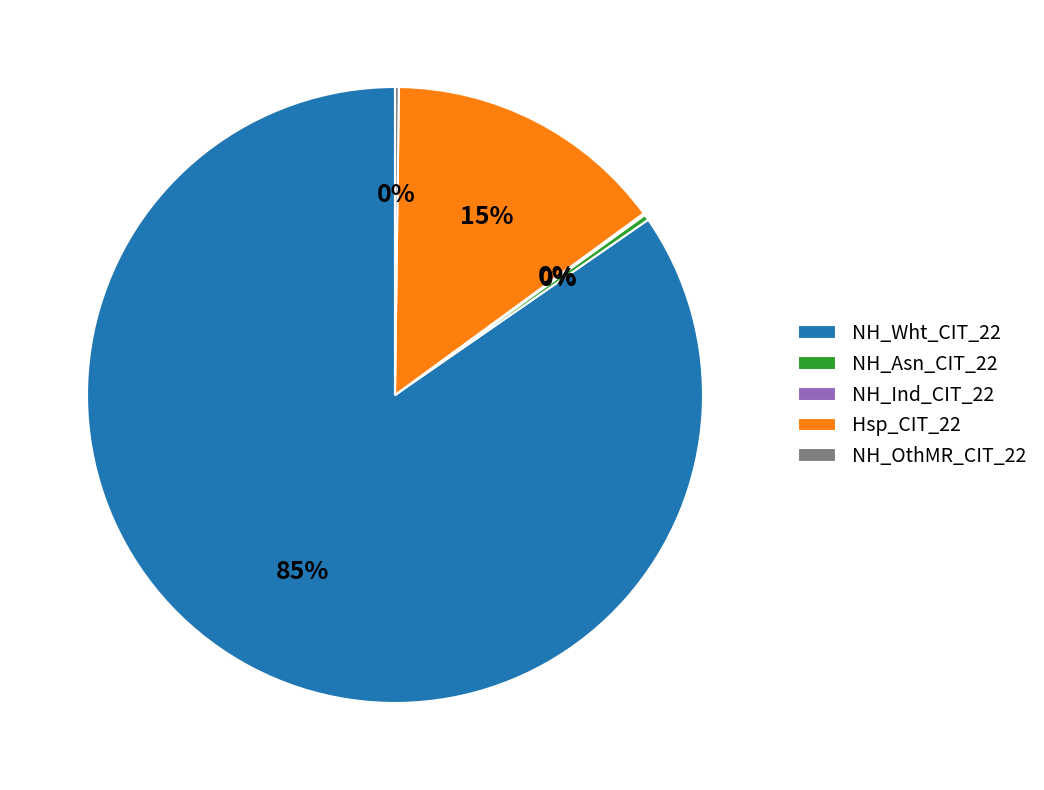

To the nearest percent, what is the combined percentage of NH_Asn_CIT_22 and NH_Wht_CIT_22?

85%